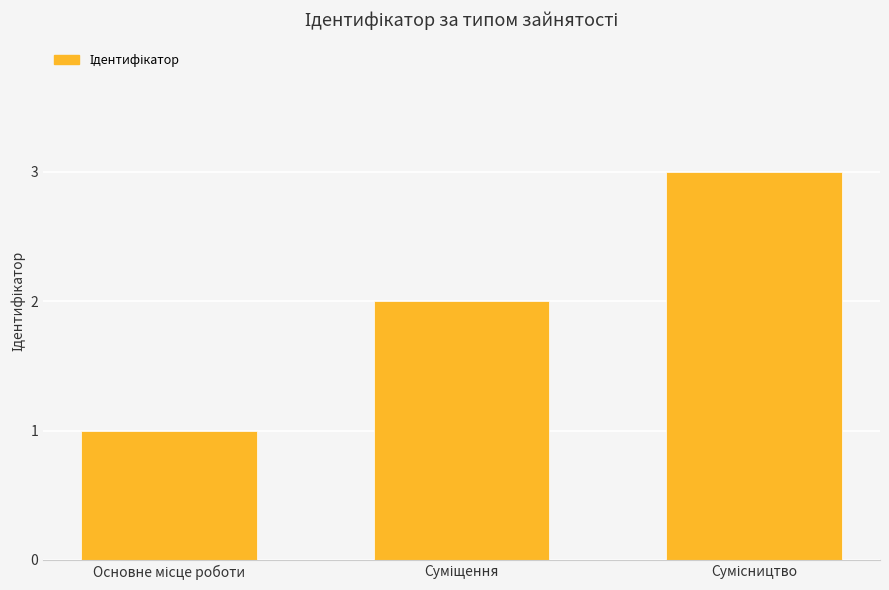

Count the number of categories in the chart.

3